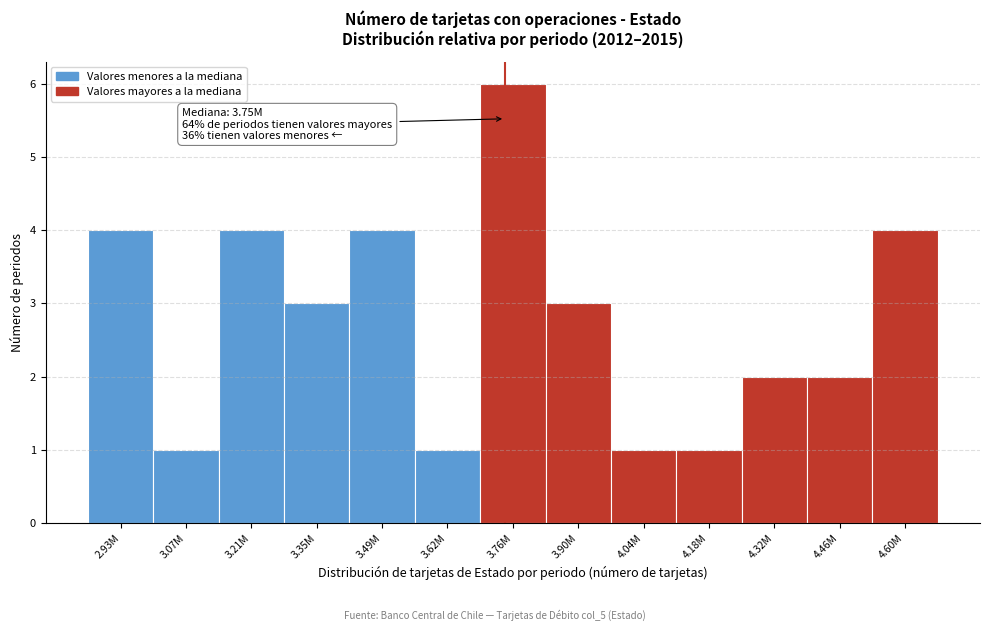

Reading left to right, transcribe all the data shown in this chart.

2.93M=4	3.07M=1	3.21M=4	3.35M=3	3.49M=4	3.62M=1	3.76M=6	3.90M=3	4.04M=1	4.18M=1	4.32M=2	4.46M=2	4.60M=4